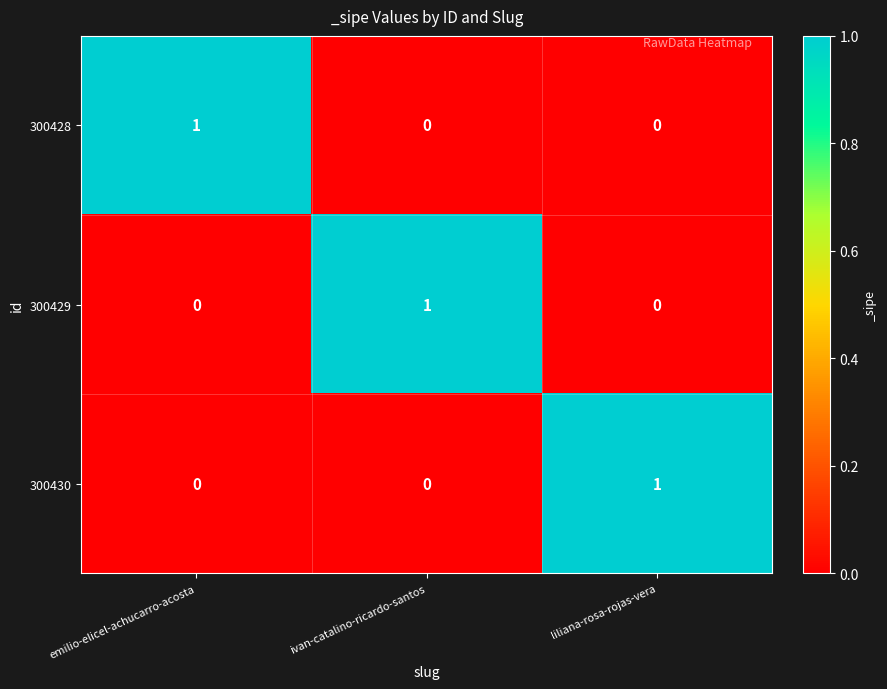

Is the value of 300429 at ivan-catalino-ricardo-santos greater than the value of 300428 at liliana-rosa-rojas-vera?

Yes